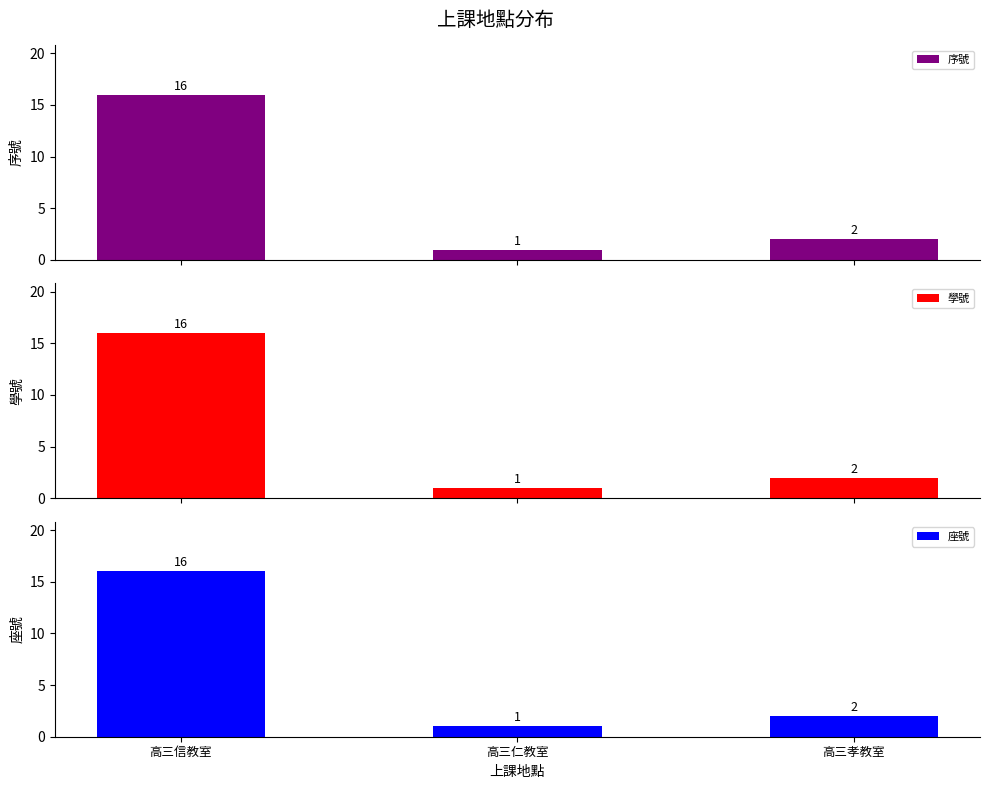

What are all the series names shown in the legend?

序號, 學號, 座號